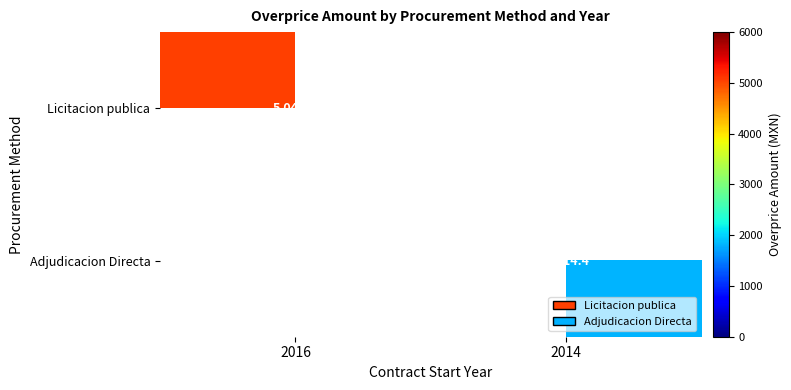

The Adjudicacion Directa series shows 1814.4 at 2014. True or false?

True